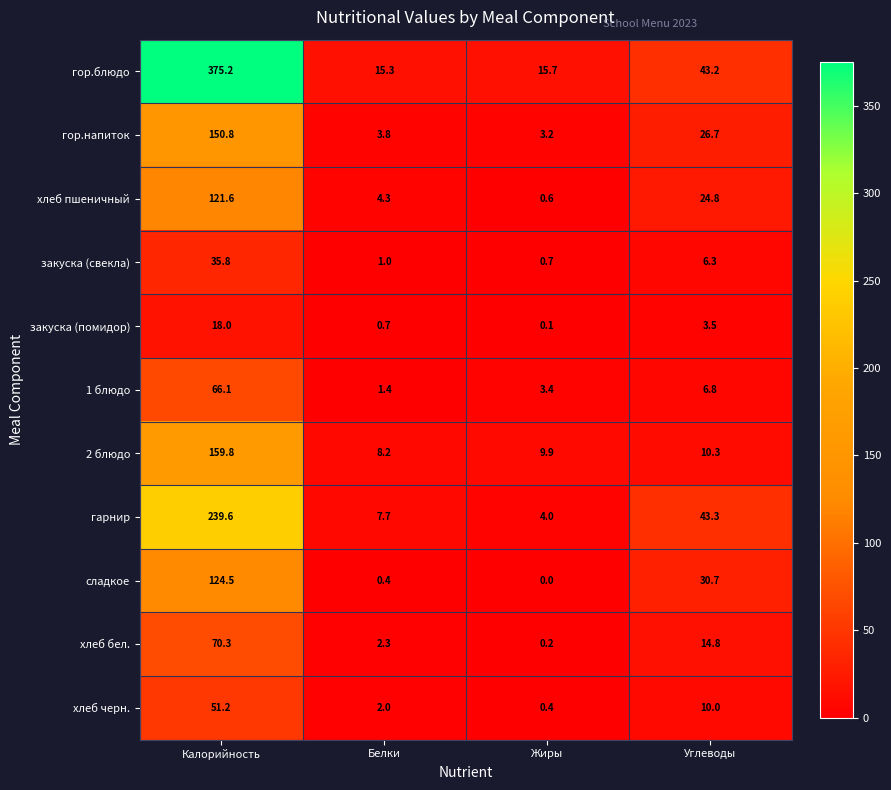

What is the difference between the гарнир values at Белки and Углеводы?

35.6